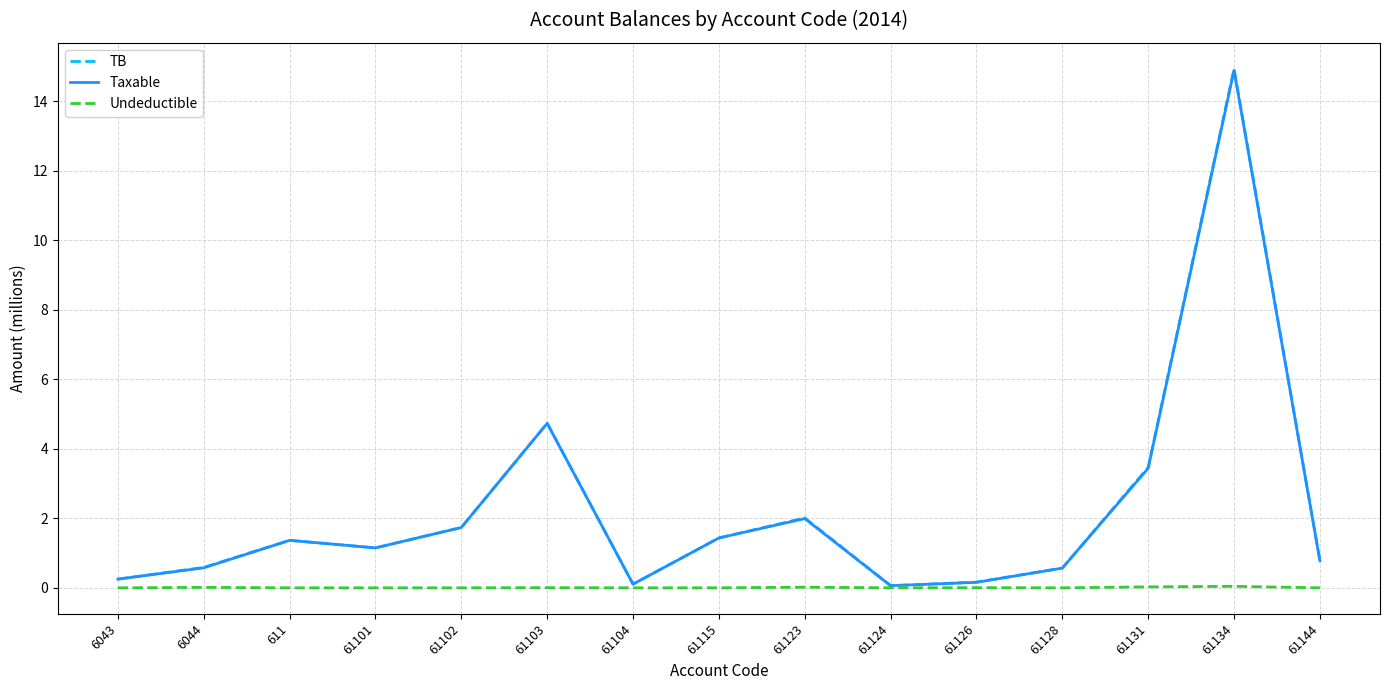

What position from the left is 611?

3